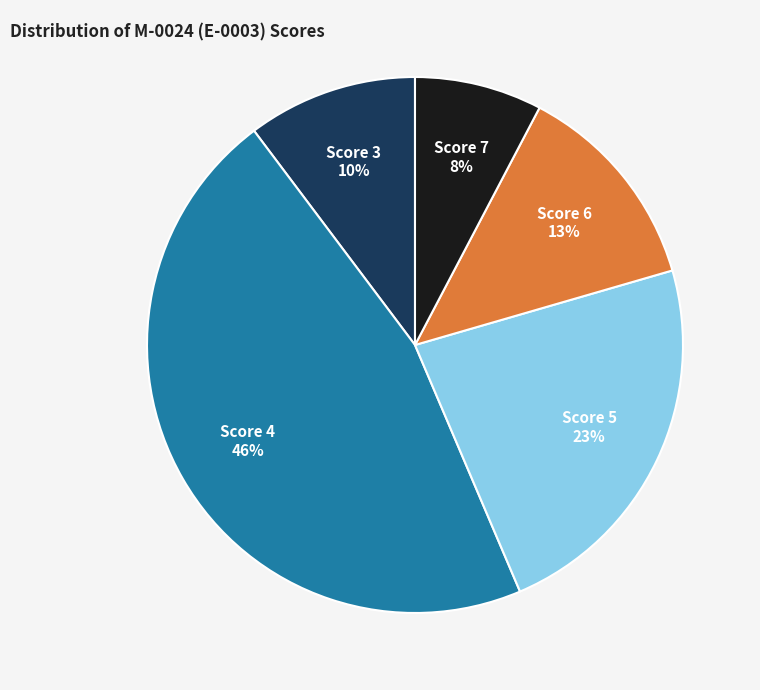

Rank the categories by value from highest to lowest.

Score 4, Score 5, Score 6, Score 3, Score 7